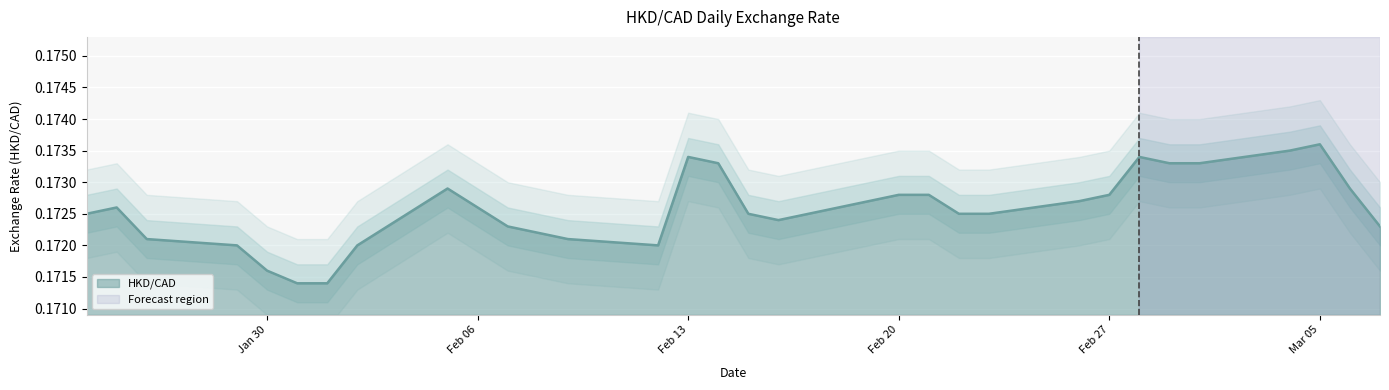

The chart shows a value of 0.2 at 2024-02-12. True or false?

True